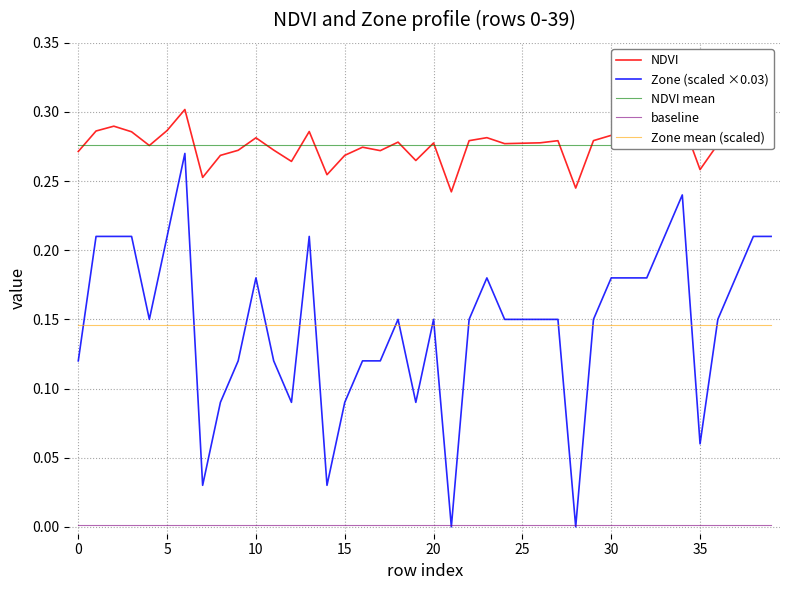

What are all the series names shown in the legend?

NDVI, Zone (scaled ×0.03), NDVI mean, baseline, Zone mean (scaled)